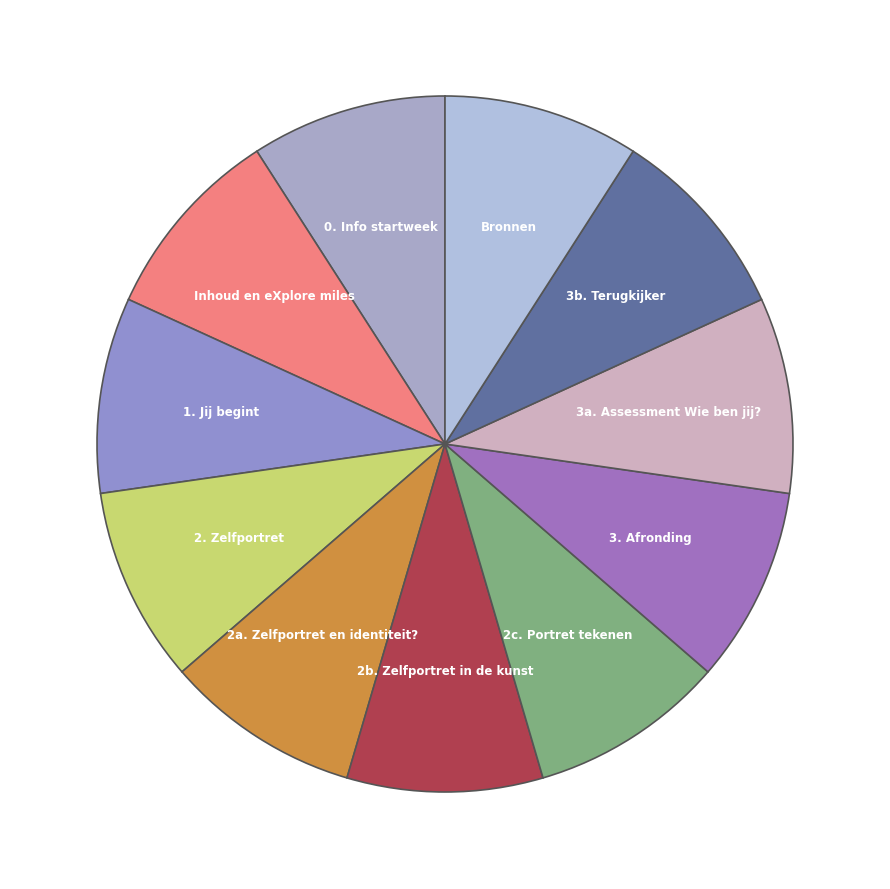

Does any single category account for the majority?

No